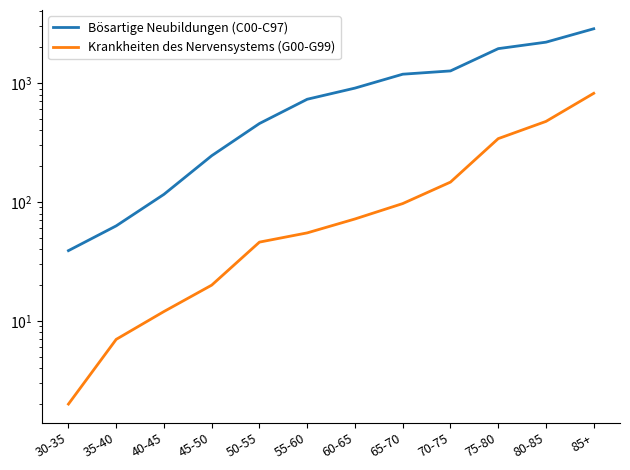

Reading right to left, what are all the values shown in this chart?

Bösartige Neubildungen (C00-C97): 2861	2207	1947	1265	1187	907	731	457	245	116	63	39
Krankheiten des Nervensystems (G00-G99): 820	476	341	147	97	72	55	46	20	12	7	2